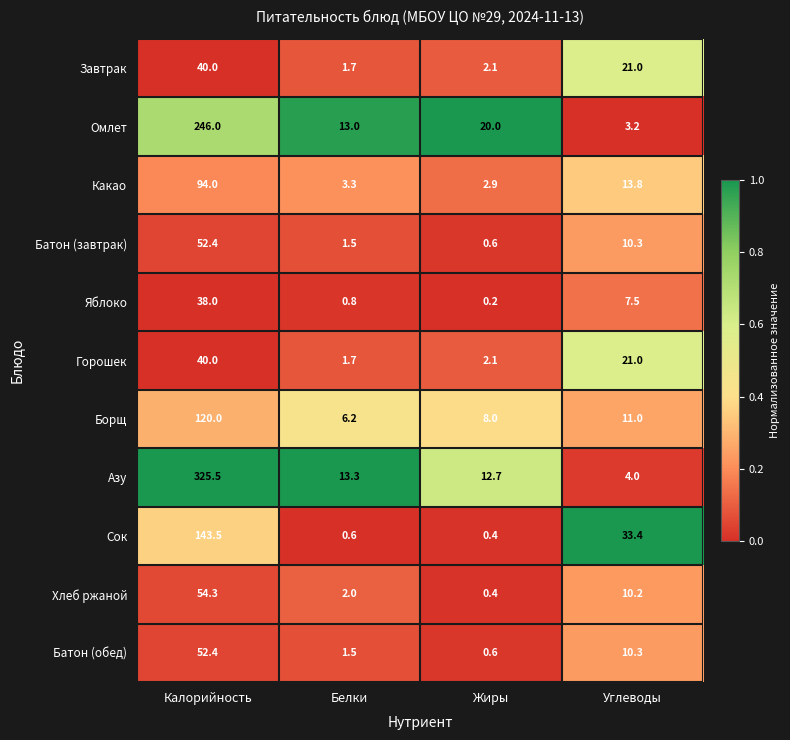

Rank the categories by Завтрак value from lowest to highest.

Белки, Жиры, Углеводы, Калорийность